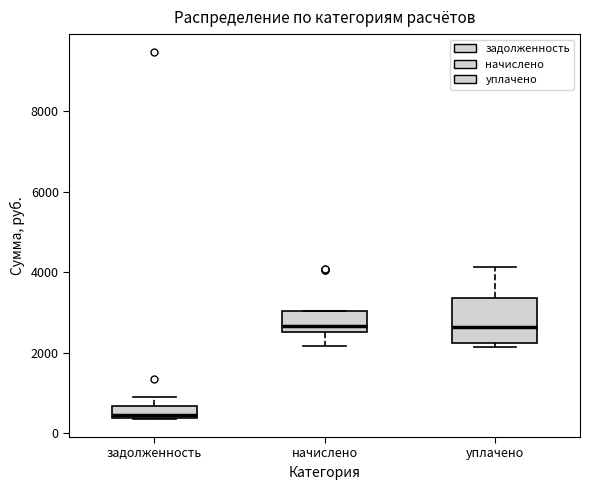

Which box is the tallest, from its lower edge to its upper edge?

уплачено